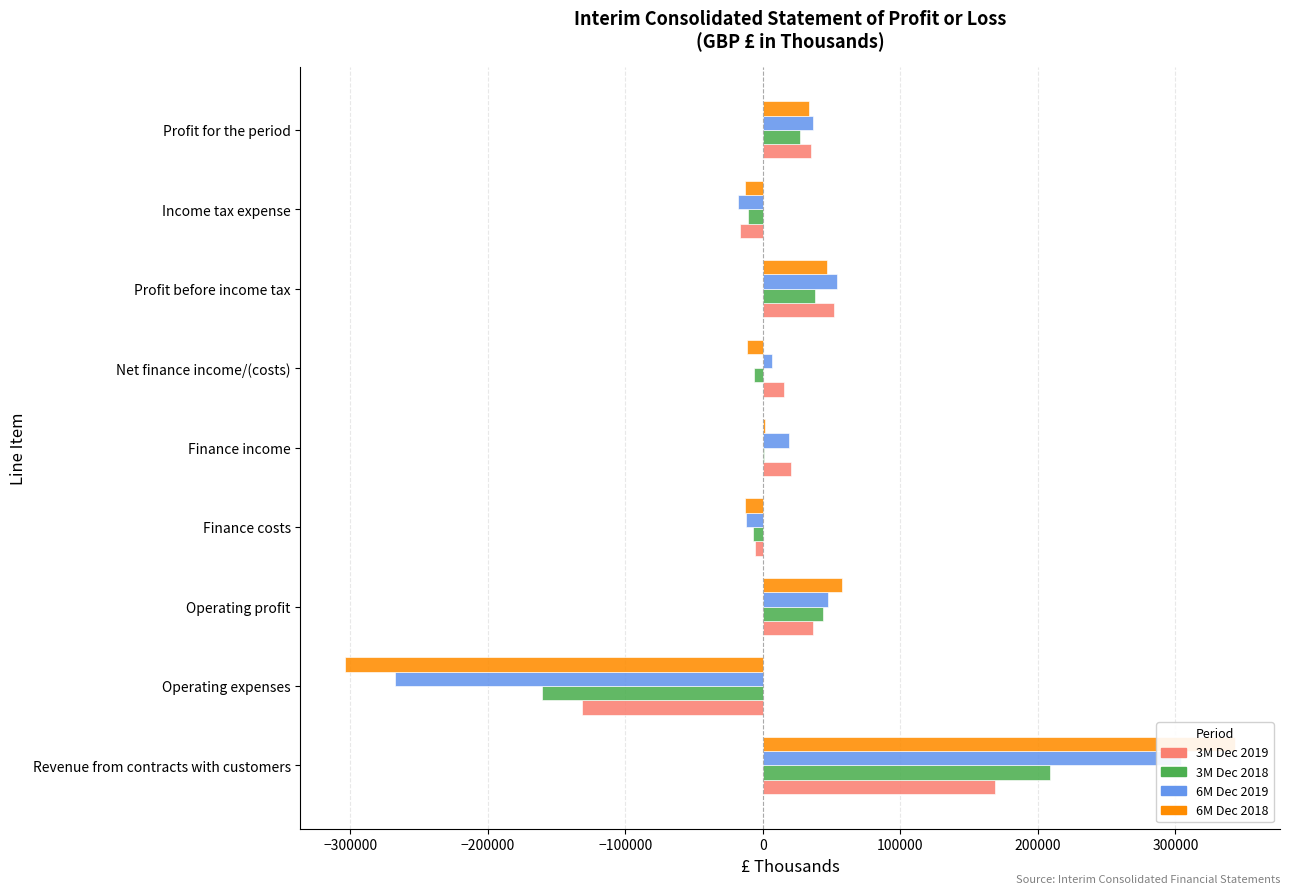

Which series has the largest range (max minus min)?

6M Dec 2018